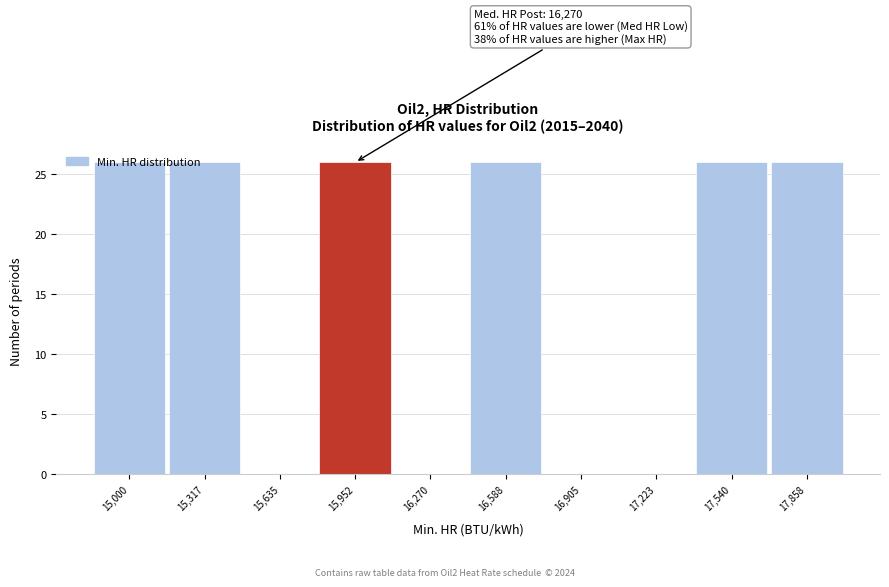

What is the greatest value displayed?

26